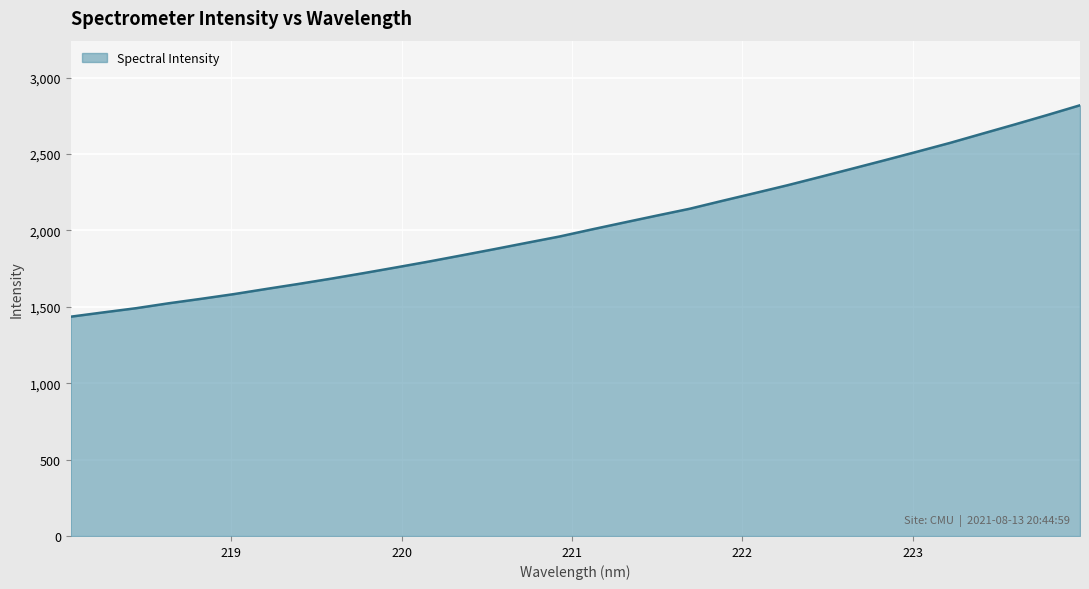

What is the minimum value shown in the chart?

1435.3